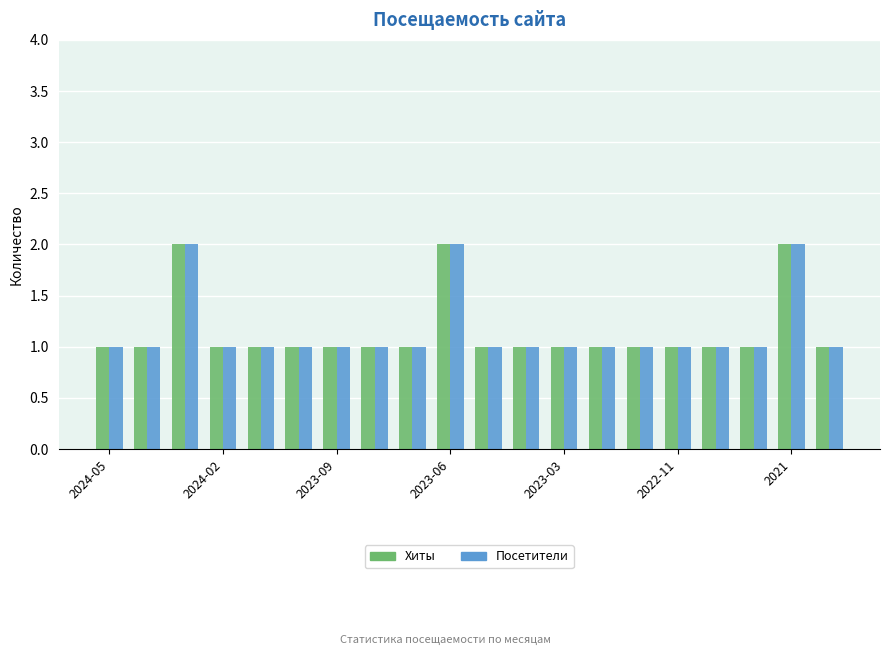

What is the sum of all Хиты values?

23